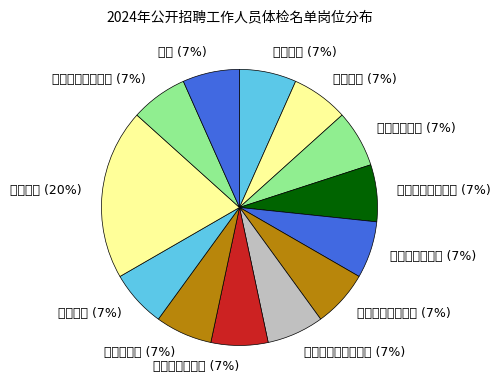

Does 康复技师 account for over 50% of the chart?

No